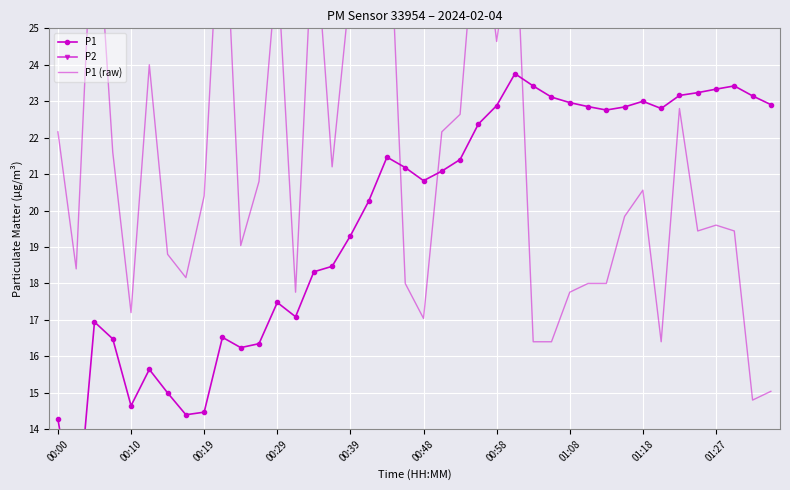

Rank the series by their maximum value, from lowest to highest.

P2, P1, P1 (raw)